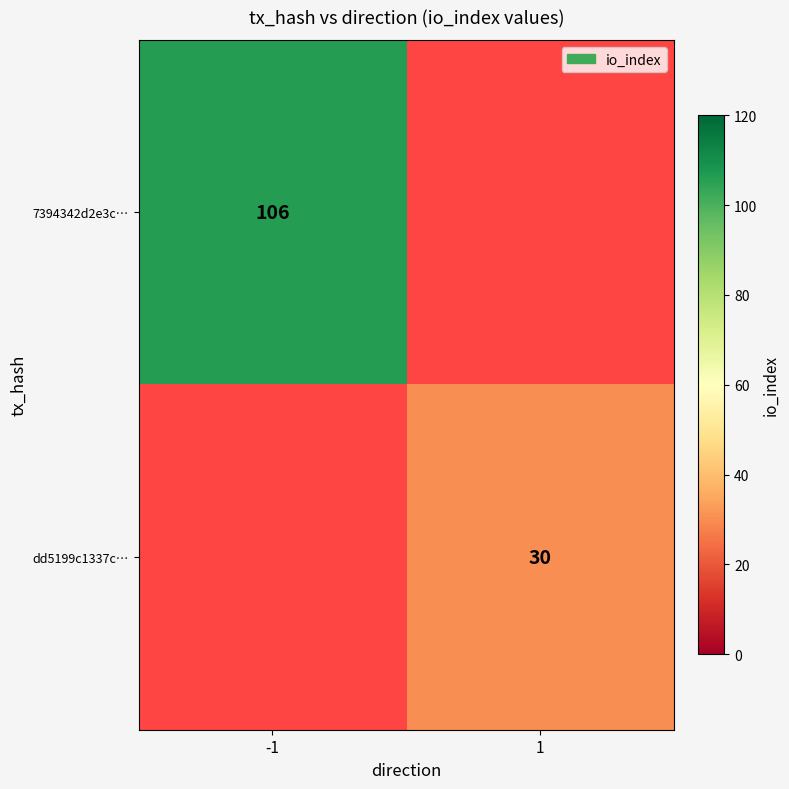

How many series are shown in this chart?

2